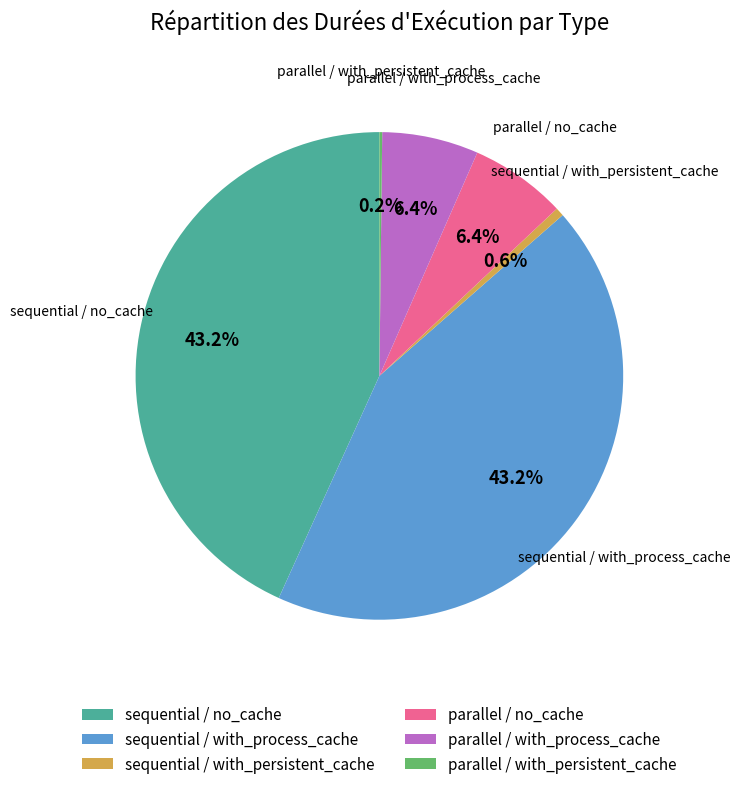

Combined, what portion of the pie is sequential / with_process_cache and sequential / with_persistent_cache?

43.8%